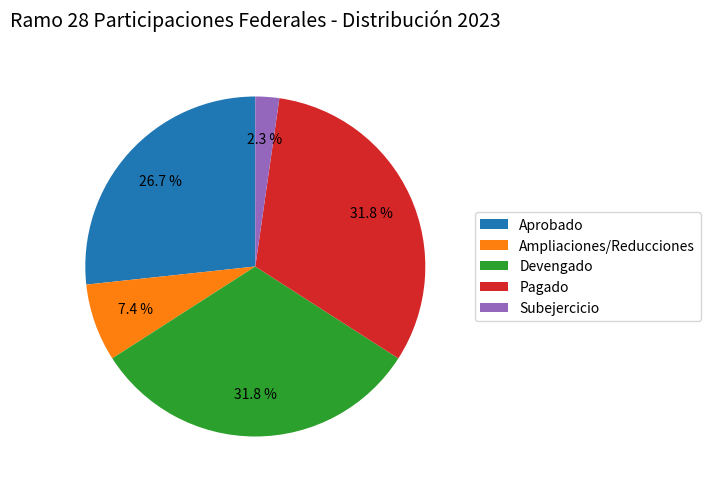

Does Subejercicio represent more than half of the total?

No